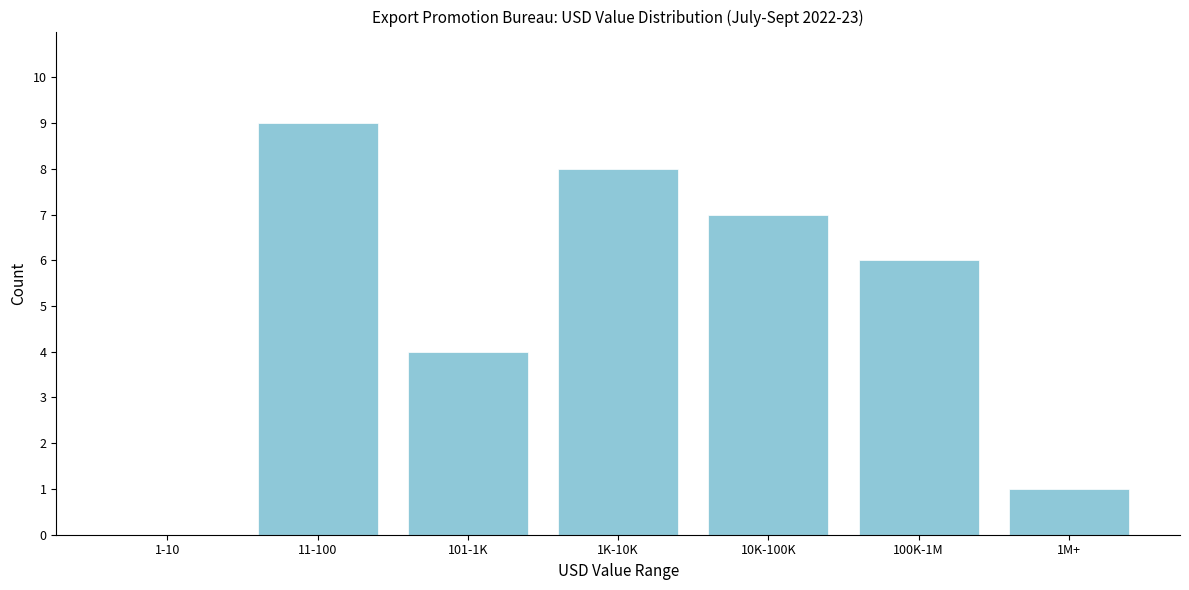

Reading right to left, list all the values displayed in this chart.

1M+=1	100K-1M=6	10K-100K=7	1K-10K=8	101-1K=4	11-100=9	1-10=0